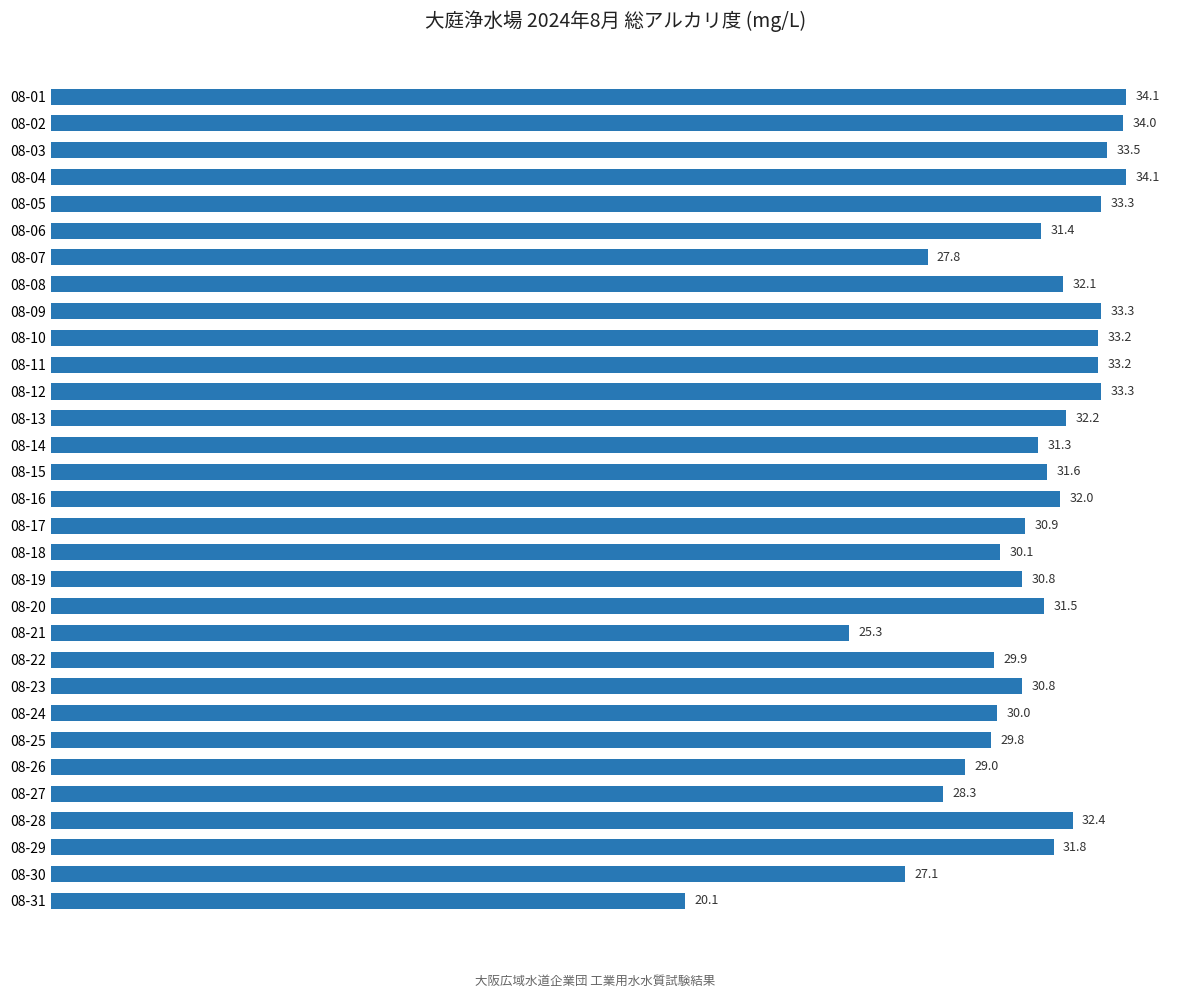

At which category does the chart reach its minimum across all series?

08-31